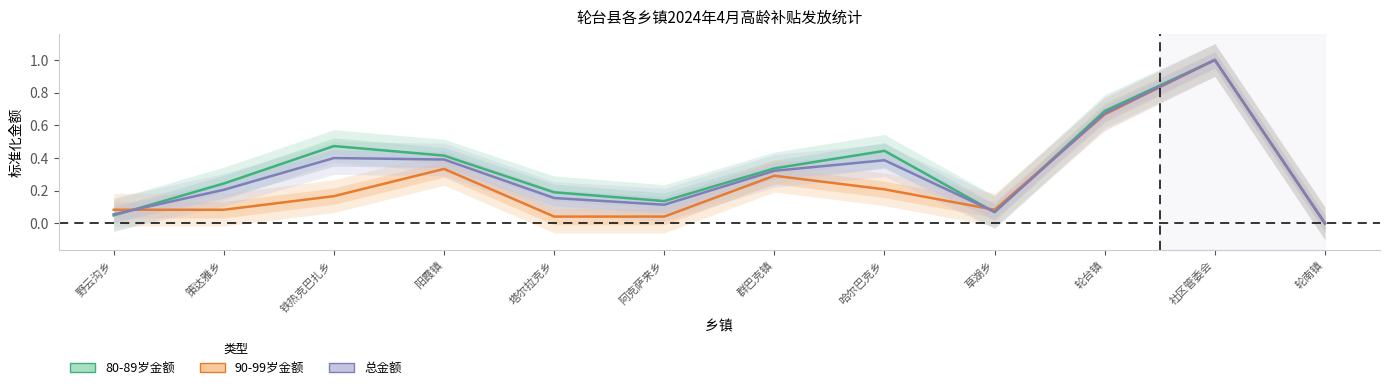

How many interior local peaks does the 总金额 series have?

3